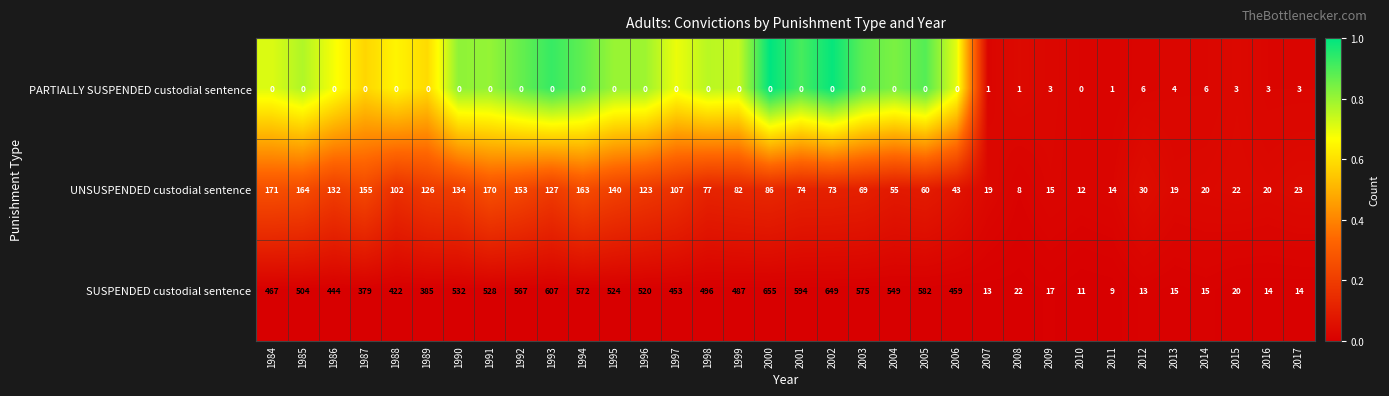

At which category is the sum across all series the highest?

2000